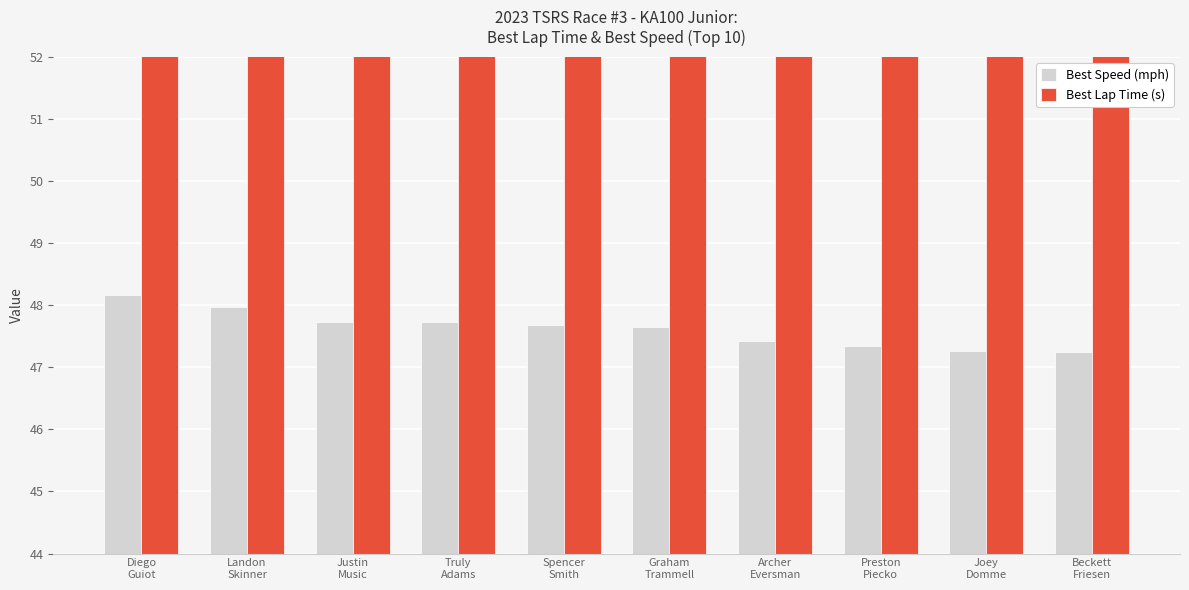

List the series in order of their peak value, highest first.

Best Lap Time (s), Best Speed (mph)